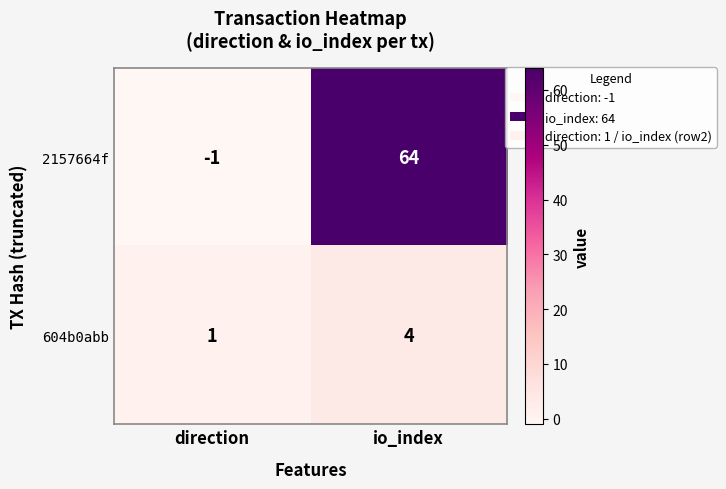

What is the spread (max minus min) of values at direction?

2